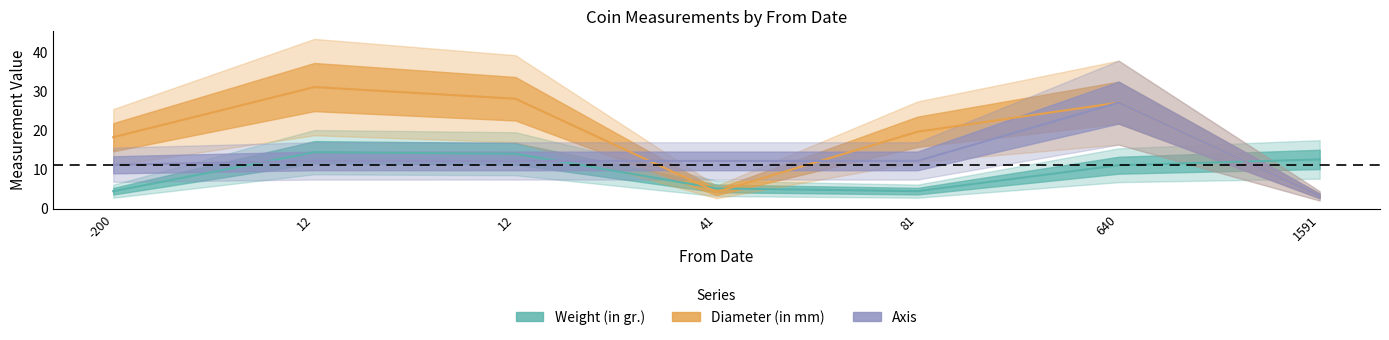

How many data points in Diameter (in mm) are less than 19?

3